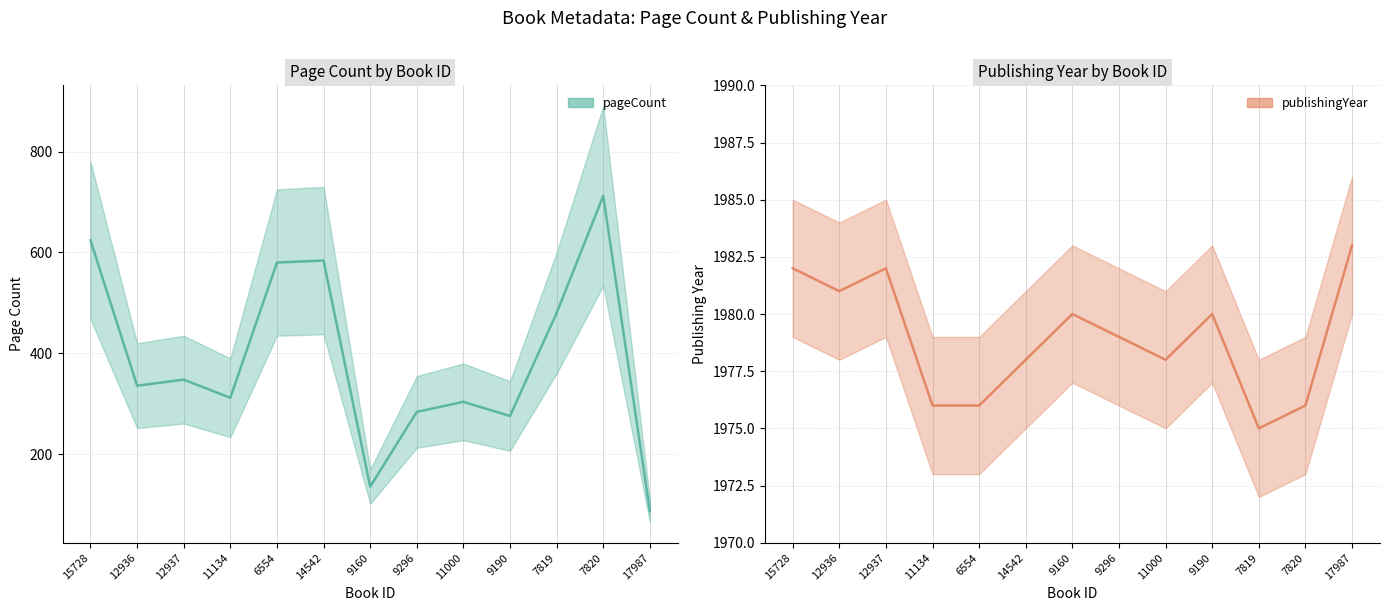

In publishingYear, how many points are lower than both neighbors (excluding endpoints)?

3